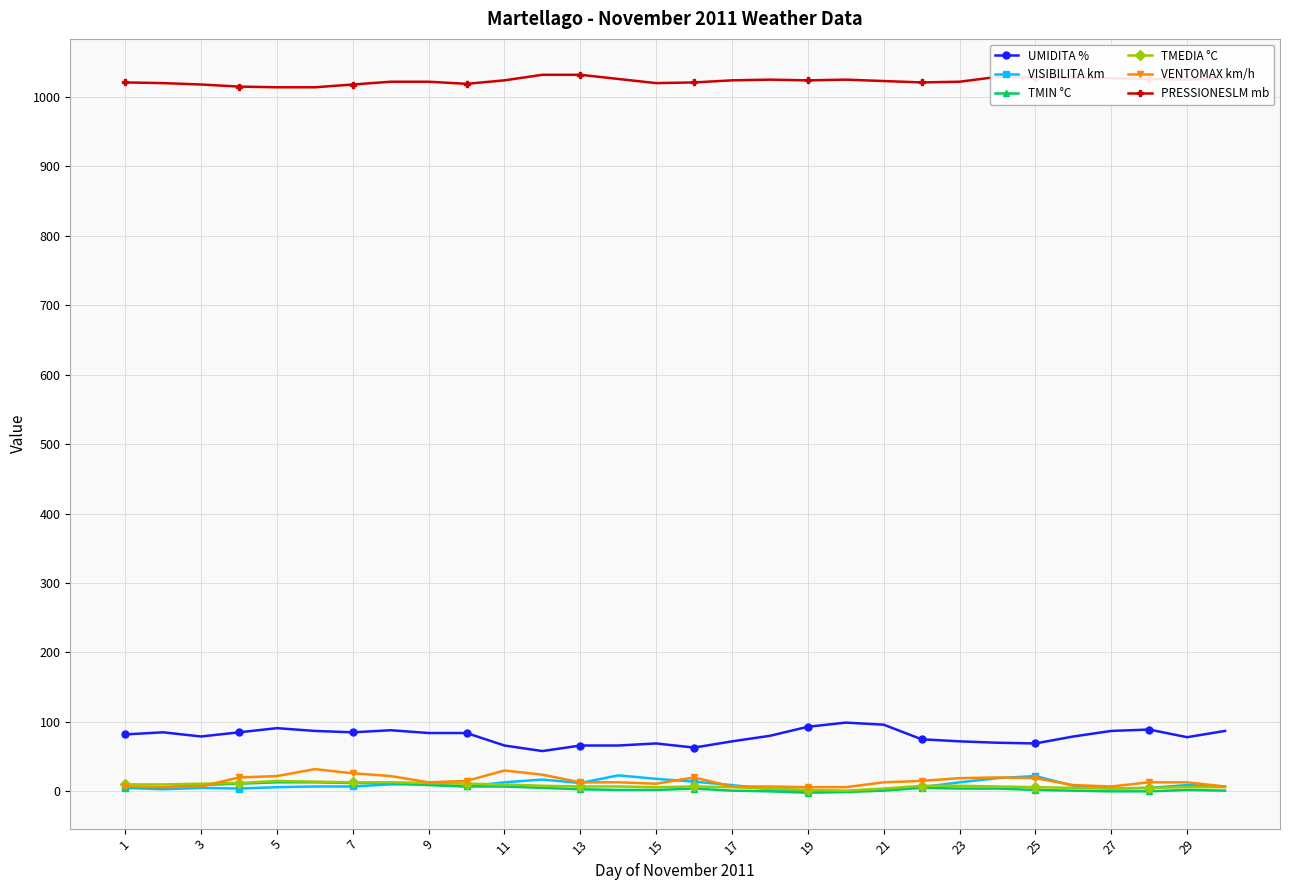

Which series has the largest total across all categories?

PRESSIONESLM mb